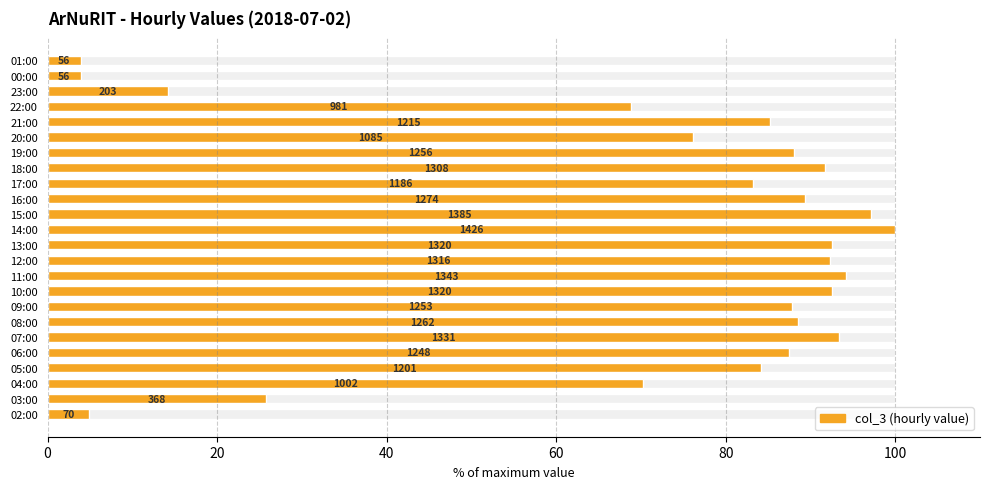

Does the chart contain stacked bars?

No